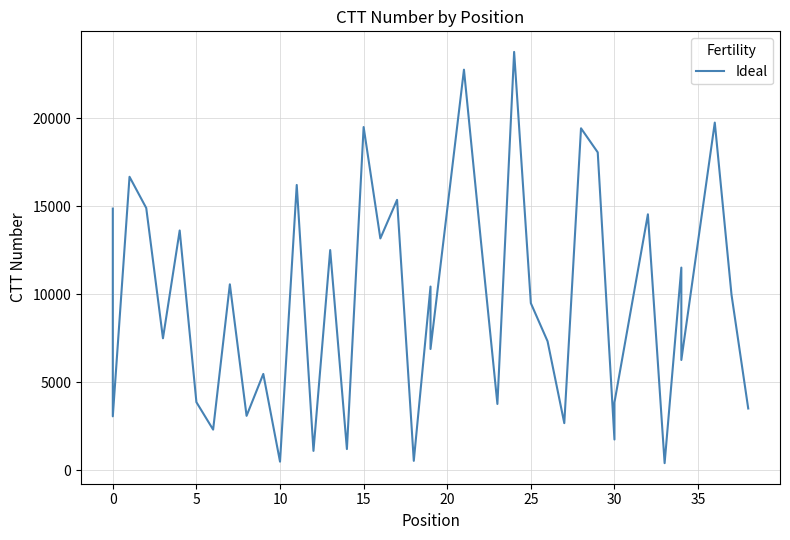

How many data points are above 9976?

19